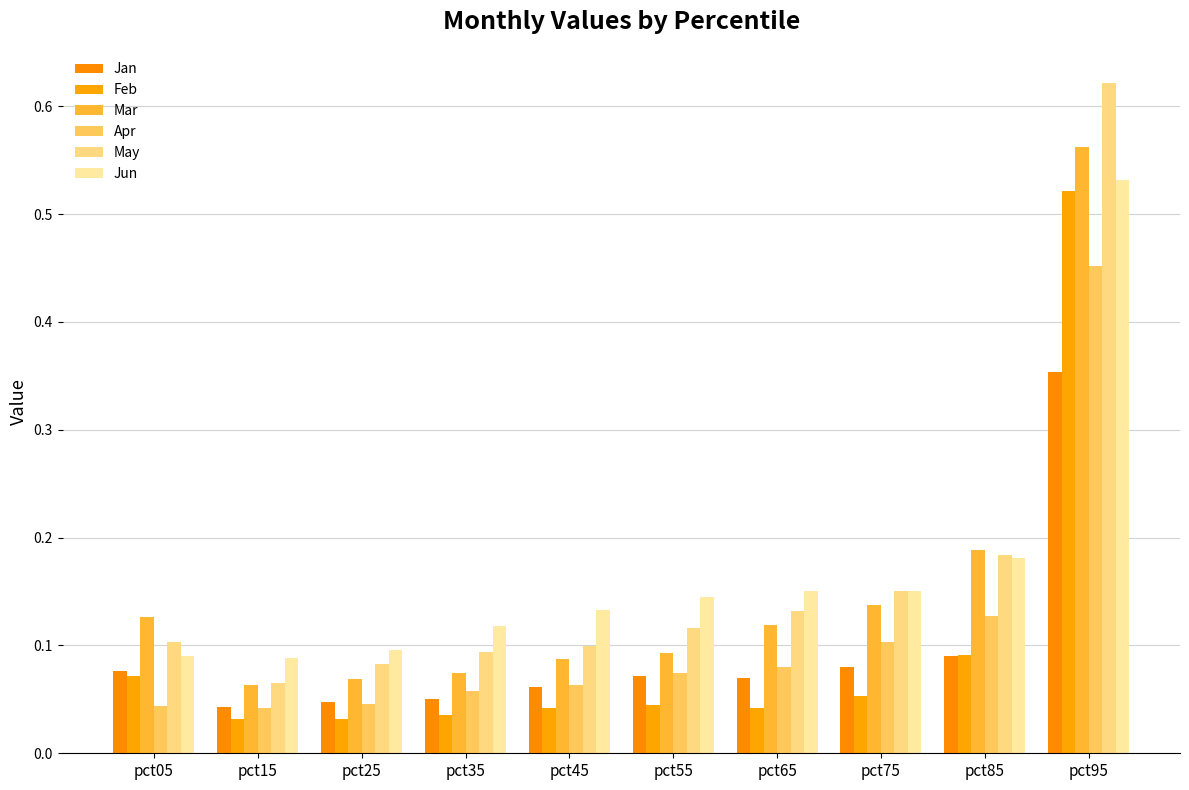

Which category has the highest value in the Feb series?

pct95